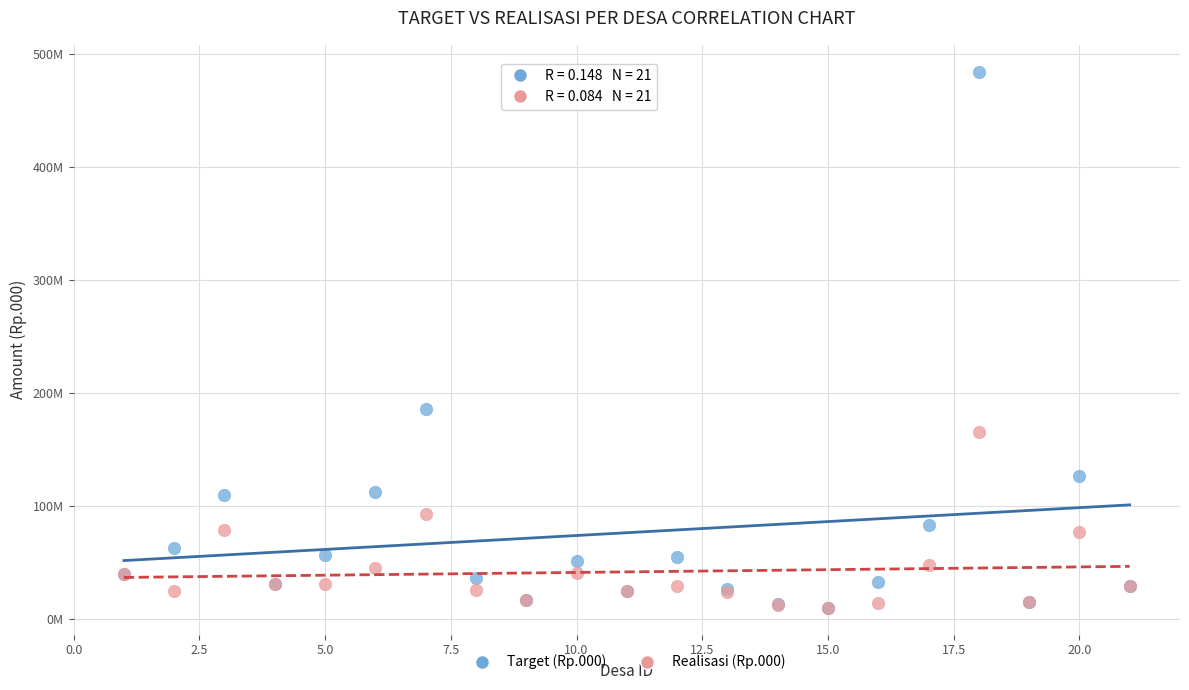

What are all the series names shown in the legend?

Target (Rp.000), Realisasi (Rp.000)